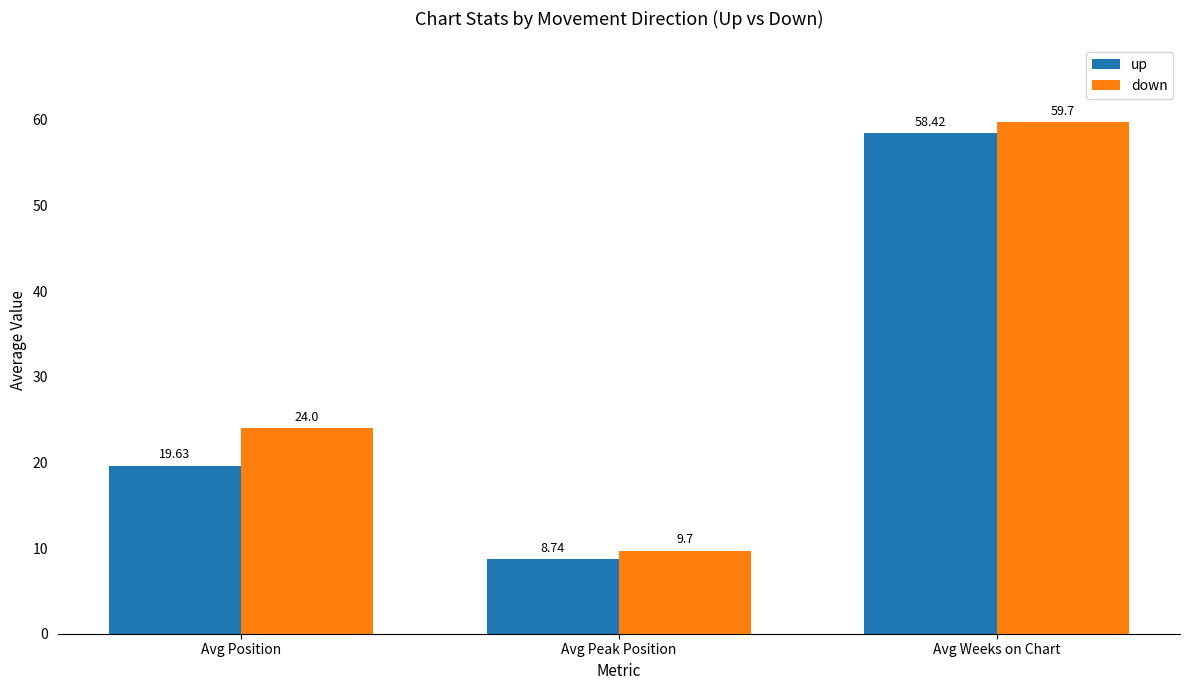

What is the difference between the maximum and minimum values in the up series?

49.7